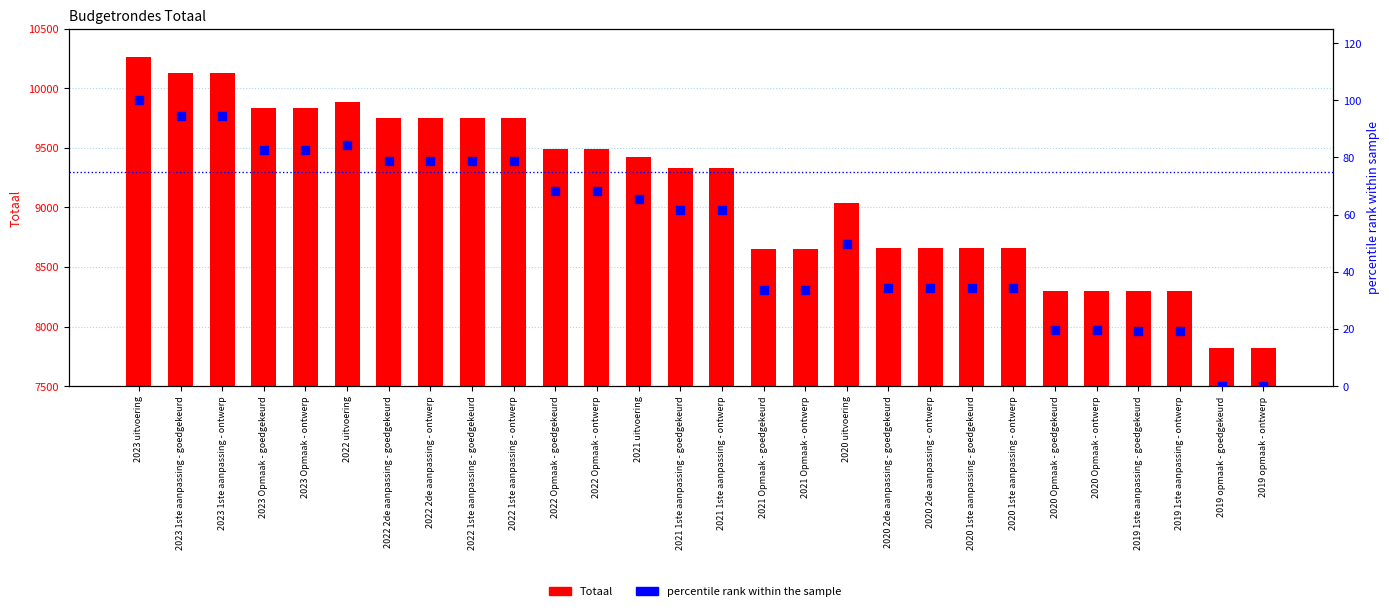

Which series has the widest spread of Y values?

Totaal